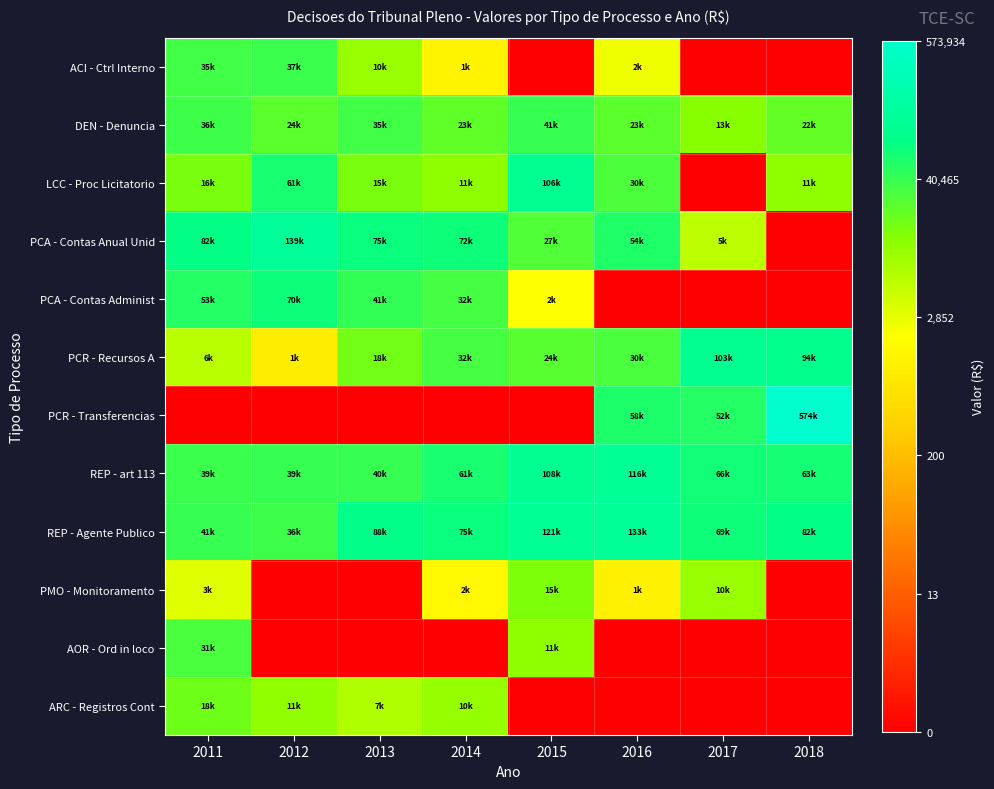

Reading right to left, extract all data points from this chart.

ACI - Ctrl Interno: 2018=0.0	2017=0.0	2016=7.8	2015=0.0	2014=7.2	2013=9.2	2012=10.5	2011=10.5
DEN - Denuncia: 2018=10.0	2017=9.5	2016=10.1	2015=10.6	2014=10.0	2013=10.5	2012=10.1	2011=10.5
LCC - Proc Licitatorio: 2018=9.3	2017=0.0	2016=10.3	2015=11.6	2014=9.3	2013=9.6	2012=11.0	2011=9.7
PCA - Contas Anual Unid: 2018=0.0	2017=8.6	2016=10.9	2015=10.2	2014=11.2	2013=11.2	2012=11.8	2011=11.3
PCA - Contas Administ: 2018=0.0	2017=0.0	2016=0.0	2015=7.6	2014=10.4	2013=10.6	2012=11.2	2011=10.9
PCR - Recursos A: 2018=11.5	2017=11.5	2016=10.3	2015=10.1	2014=10.4	2013=9.8	2012=6.9	2011=8.7
PCR - Transferencias: 2018=13.3	2017=10.9	2016=11.0	2015=0.0	2014=0.0	2013=0.0	2012=0.0	2011=0.0
REP - art 113: 2018=11.1	2017=11.1	2016=11.7	2015=11.6	2014=11.0	2013=10.6	2012=10.6	2011=10.6
REP - Agente Publico: 2018=11.3	2017=11.1	2016=11.8	2015=11.7	2014=11.2	2013=11.4	2012=10.5	2011=10.6
PMO - Monitoramento: 2018=0.0	2017=9.2	2016=7.1	2015=9.6	2014=7.3	2013=0.0	2012=0.0	2011=8.0
AOR - Ord in loco: 2018=0.0	2017=0.0	2016=0.0	2015=9.3	2014=0.0	2013=0.0	2012=0.0	2011=10.3
ARC - Registros Cont: 2018=0.0	2017=0.0	2016=0.0	2015=0.0	2014=9.3	2013=8.8	2012=9.3	2011=9.8